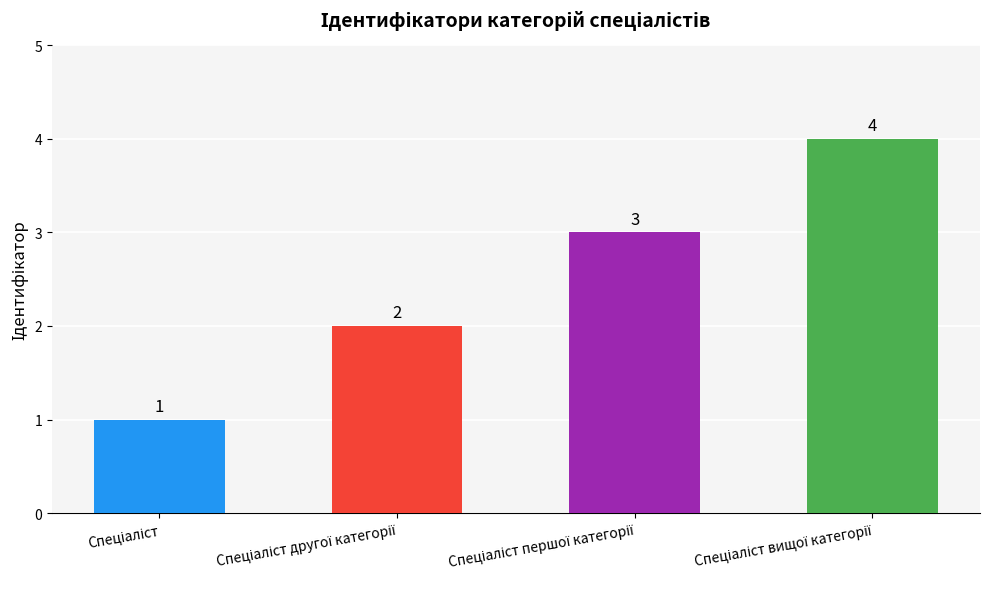

Reading left to right, list all the values displayed in this chart.

1	2	3	4